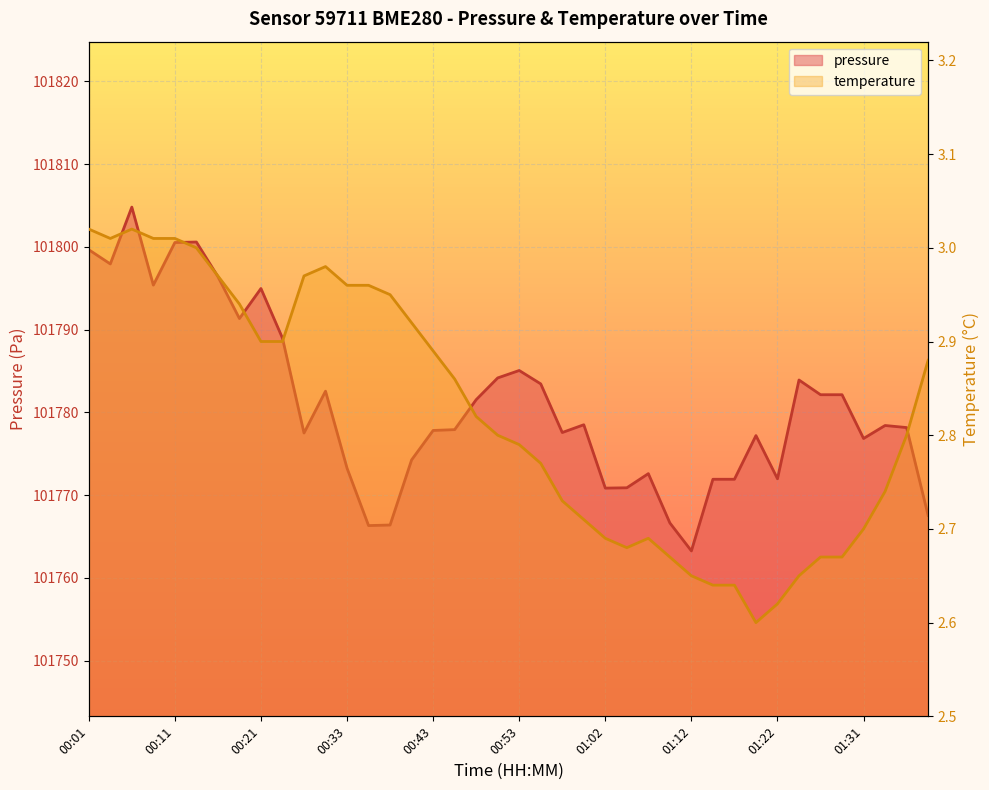

What is the value of the pressure point at the 20th from the left?

101784.2